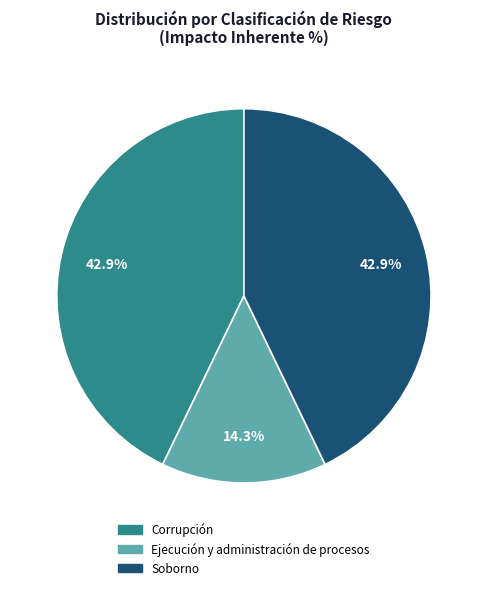

Is Ejecución y administración de procesos the majority of the pie?

No